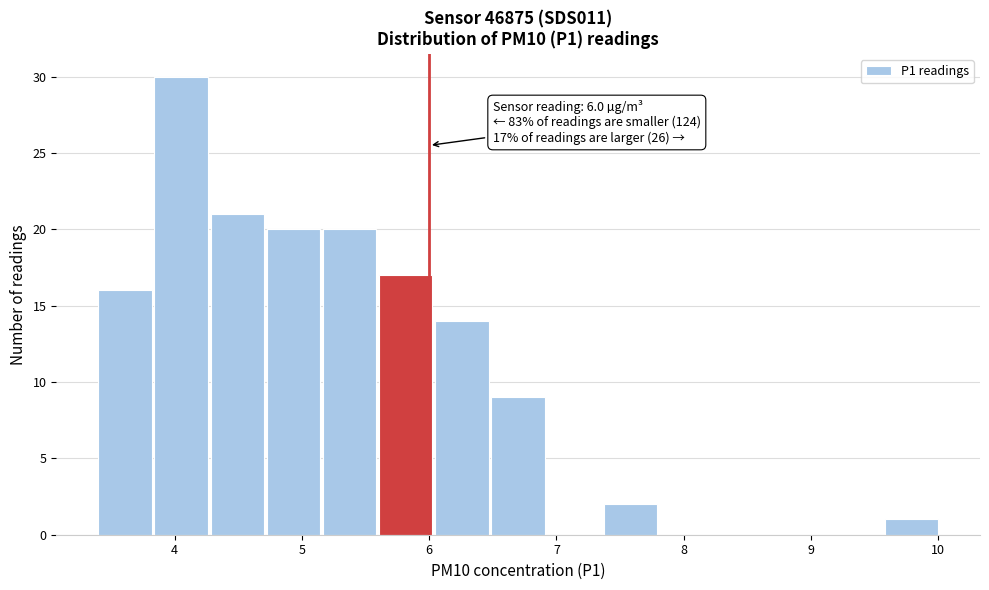

Over which range of the x-axis is the bar tallest?

3.8 to 4.3